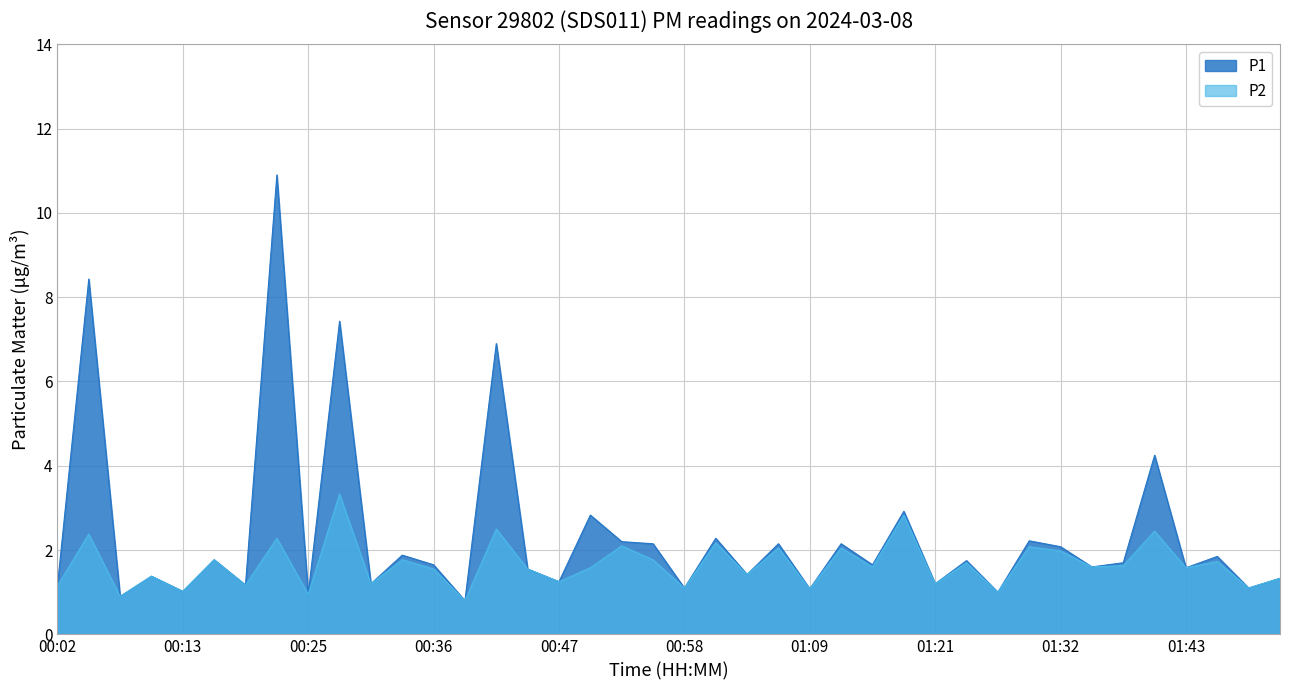

At how many categories does at least one series exceed 2?

14